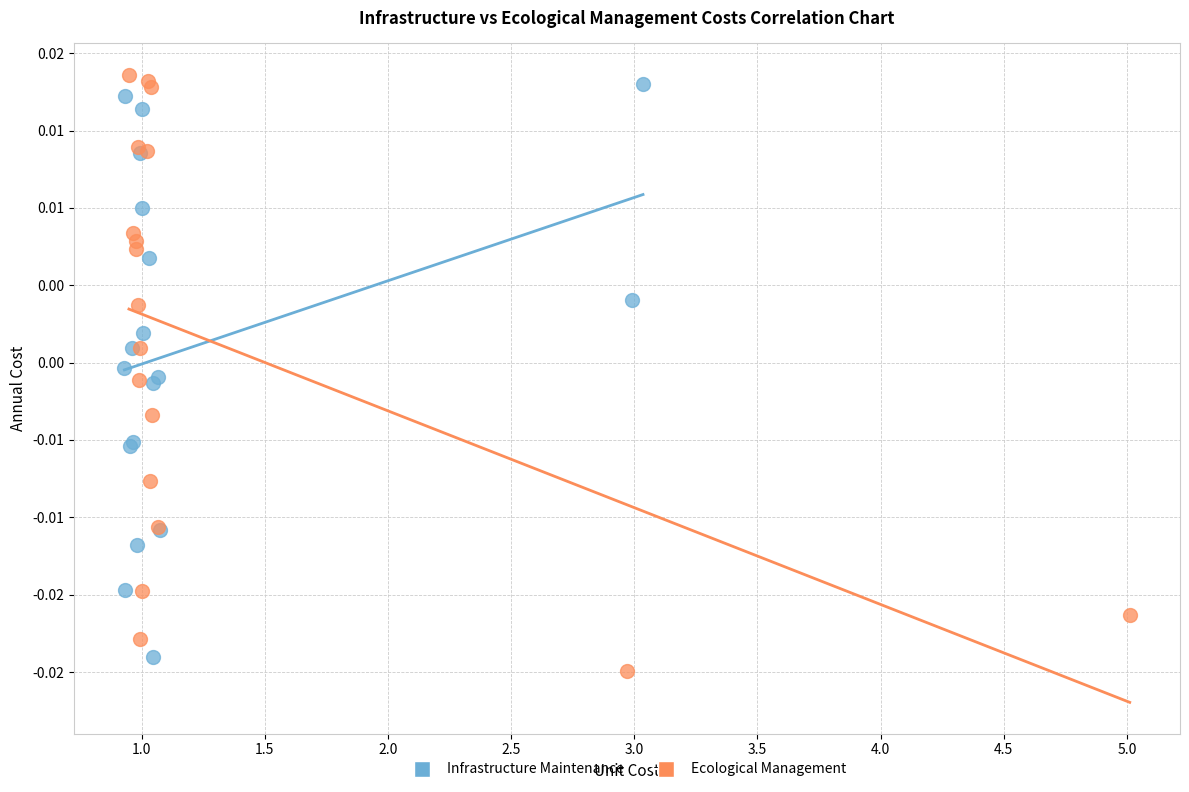

Which series has the widest spread of Y values?

Ecological Management